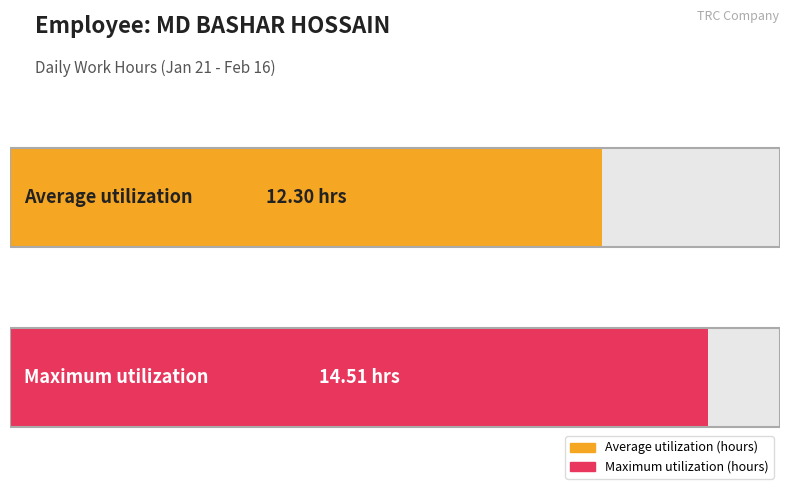

Does the chart contain stacked bars?

No